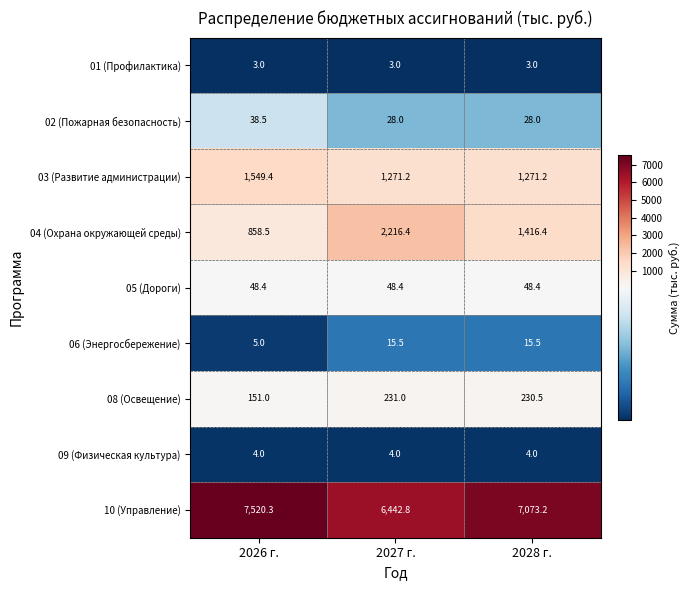

At which label is 06 (Энергосбережение) closest to 10?

2026 г.